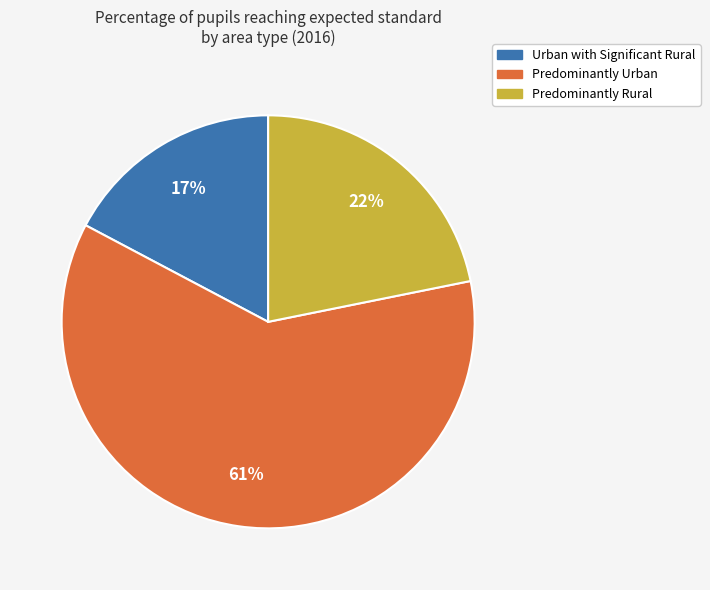

Is there any slice that represents more than half of the pie?

Yes